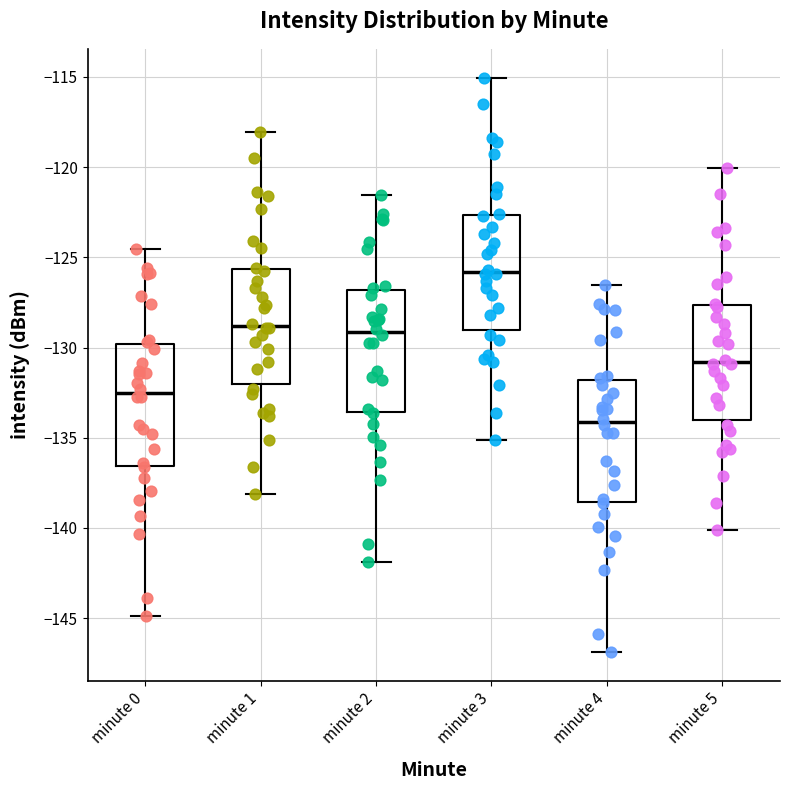

Where does the lower whisker of the box for minute 4 end on the y-axis? The values are not printed on the chart, so give them approximately, as read against the axis.

-147.0